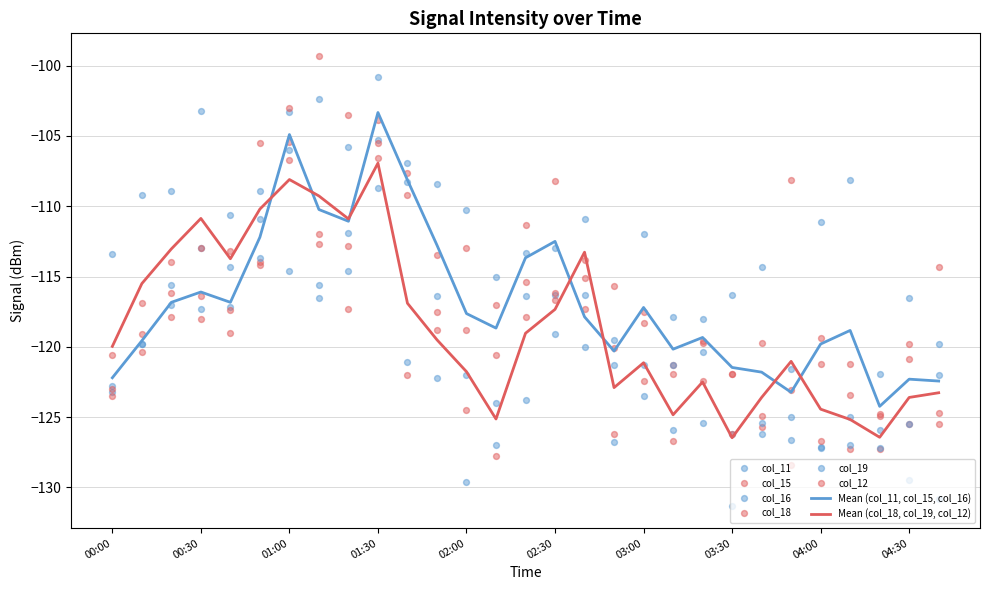

At which category is the sum across all series the highest?

01:30